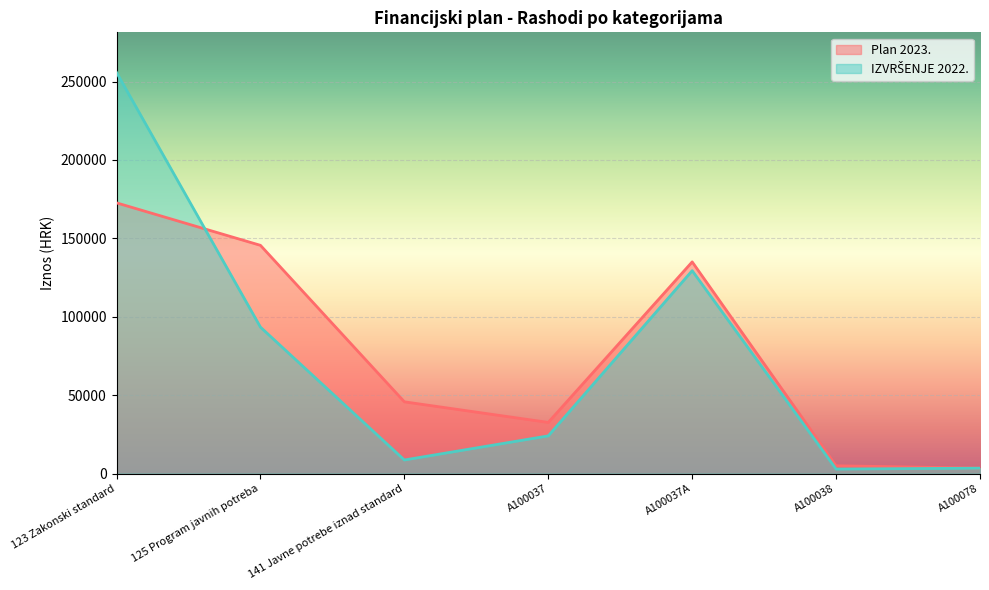

Reading right to left, what are all the values shown in this chart?

Plan 2023.: A100078=3500.0	A100038=5000.0	A100037A=135000.0	A100037=32640.0	141 Javne potrebe iznad standard=45775.0	125 Program javnih potreba=145556.9	123 Zakonski standard=172640.0
IZVRŠENJE 2022.: A100078=3472.2	A100038=2912.4	A100037A=129404.7	A100037=24065.3	141 Javne potrebe iznad standard=8688.5	125 Program javnih potreba=93399.7	123 Zakonski standard=255793.9